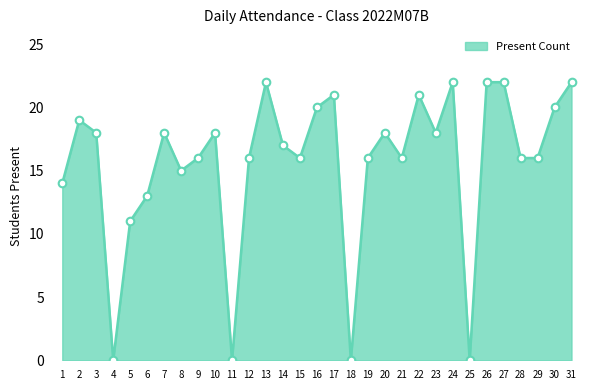

Approximately how many times larger is the value at 14 compared to 31?

0.8